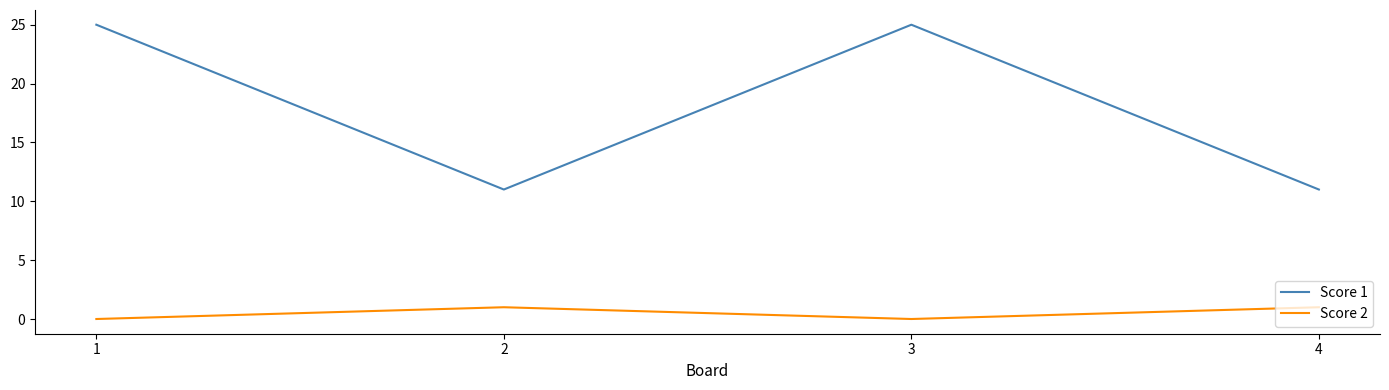

Reading left to right, extract all data points from this chart.

Score 1: 25	11	25	11
Score 2: 0	1	0	1